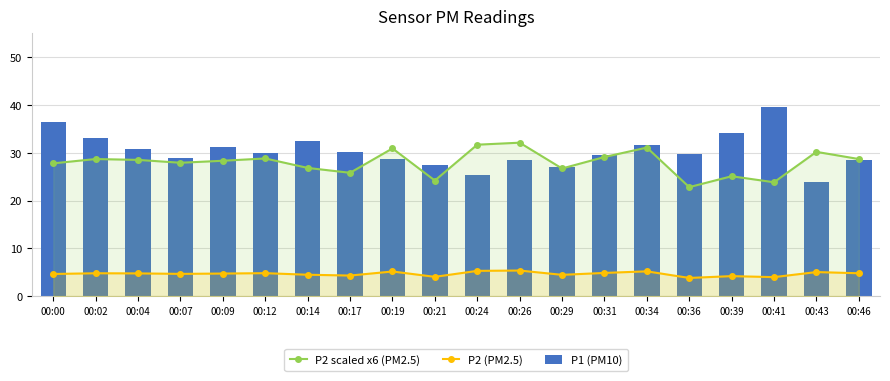

What is the highest value of the P2 (PM2.5) series?

5.3